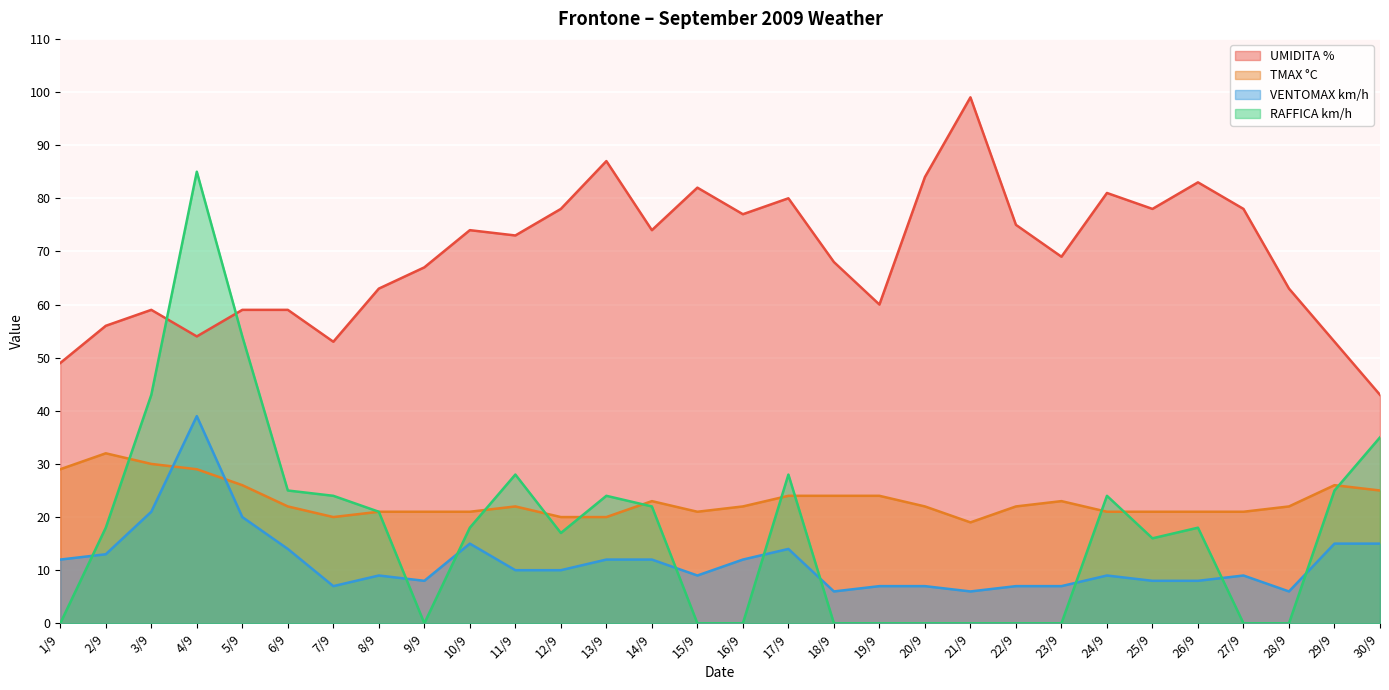

The RAFFICA km/h series shows 18 at 26/9. True or false?

True